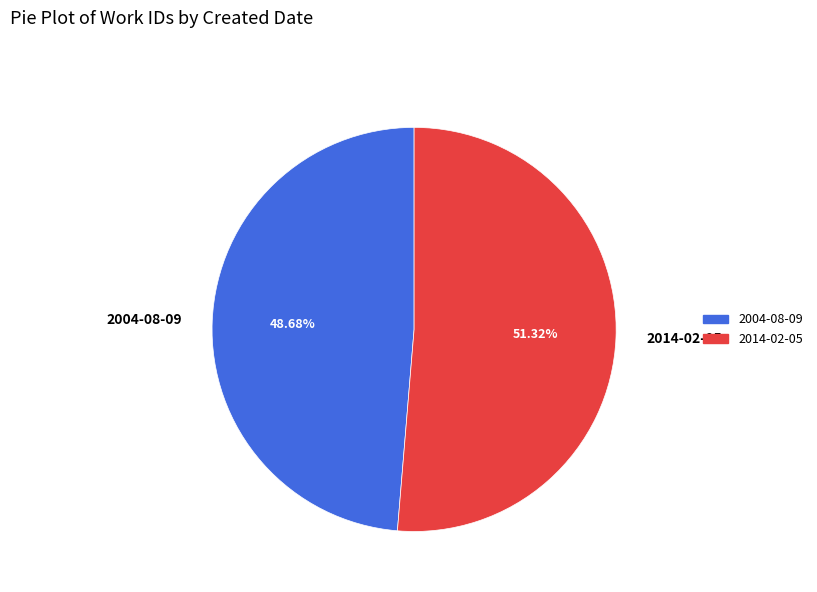

To the nearest percent, what portion does 2004-08-09 represent?

49%